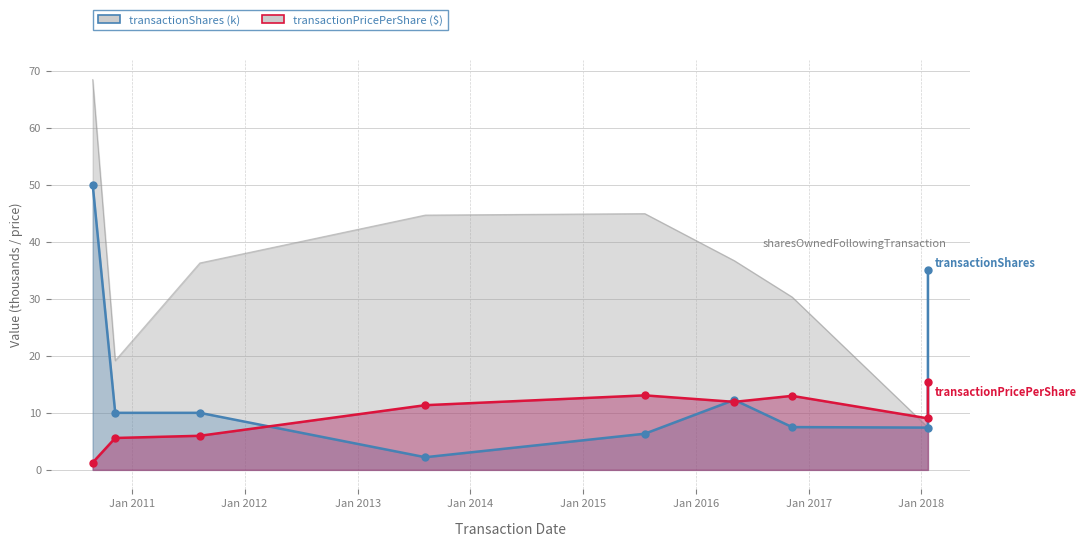

What is the total value across all series at 2011-08-09?

52.2